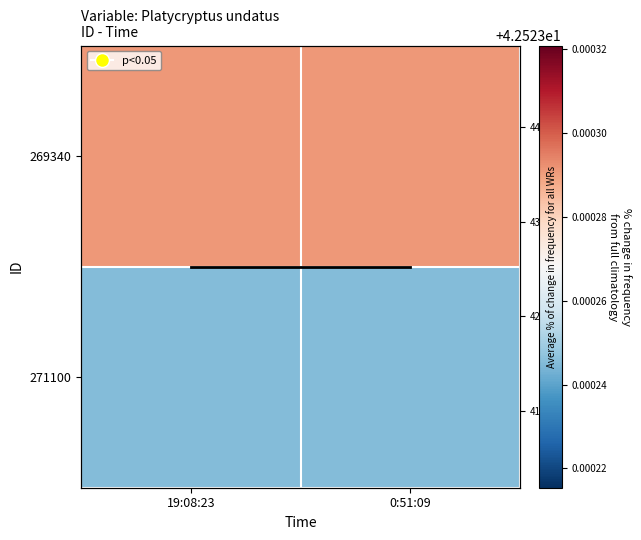

Which has a higher value, 19:08:23 or 0:51:09?

19:08:23